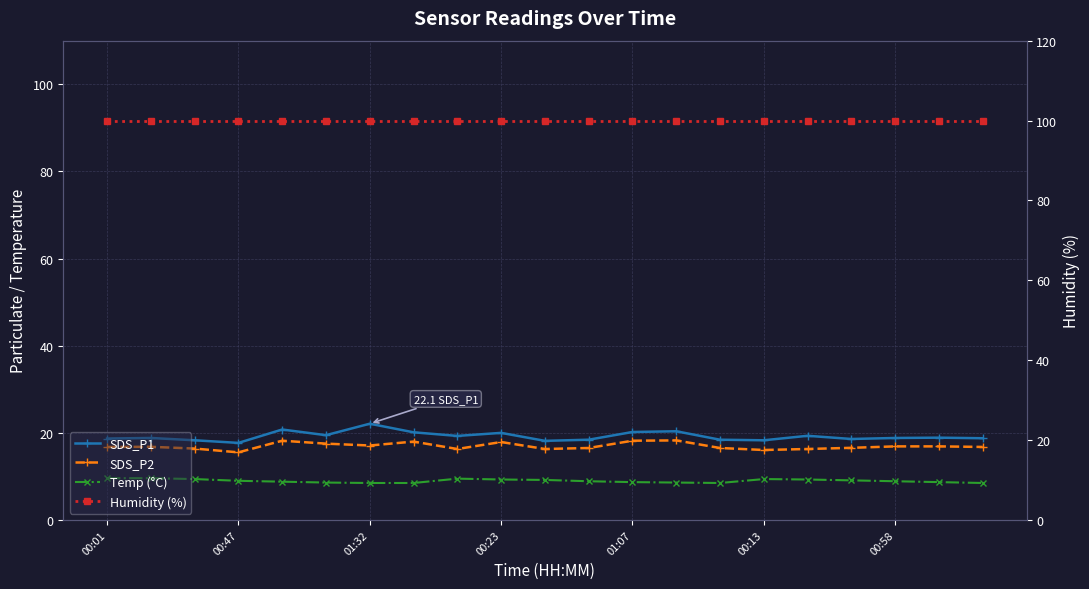

What is the sum of all SDS_P1 values?

403.6